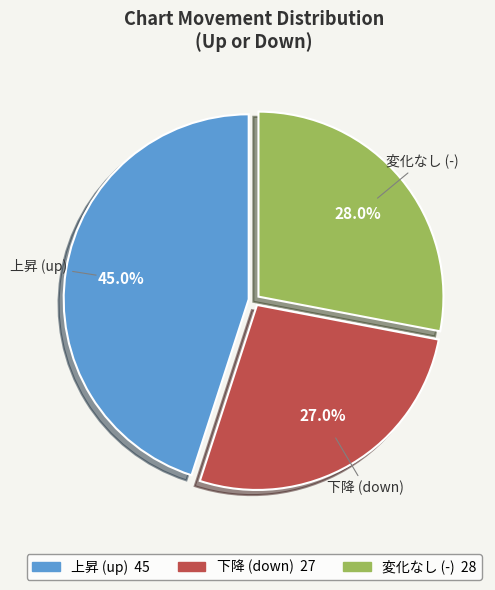

Is there a majority slice in this chart?

No